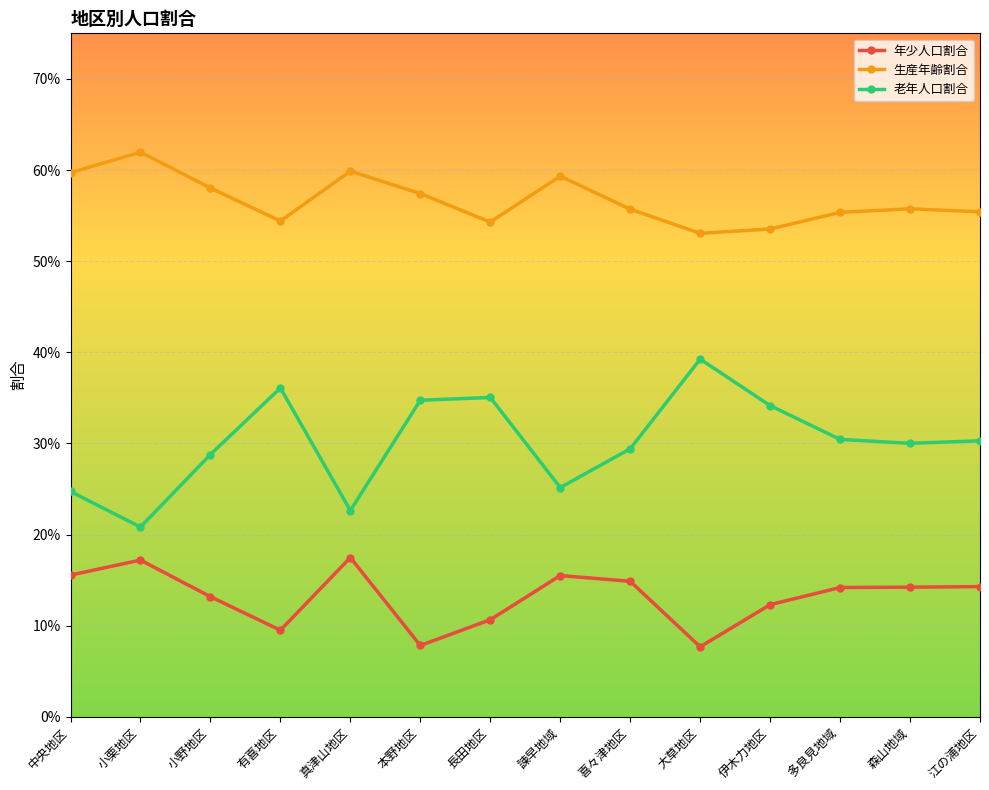

What is the average value of the 生産年齢割合 series?

0.6